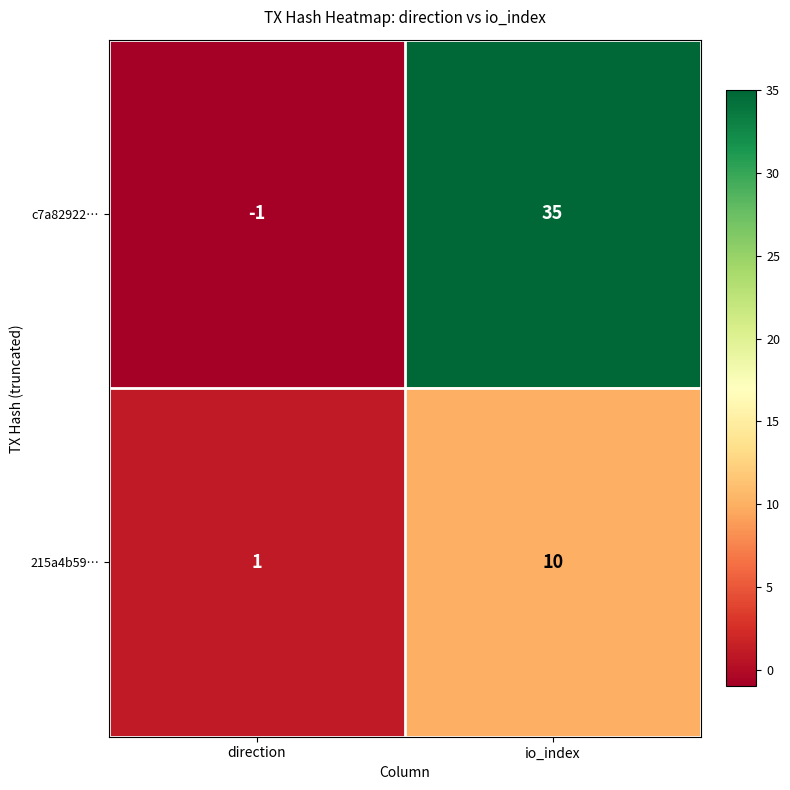

Reading left to right, what are all the values shown in this chart?

c7a82922…: -1	35
215a4b59…: 1	10